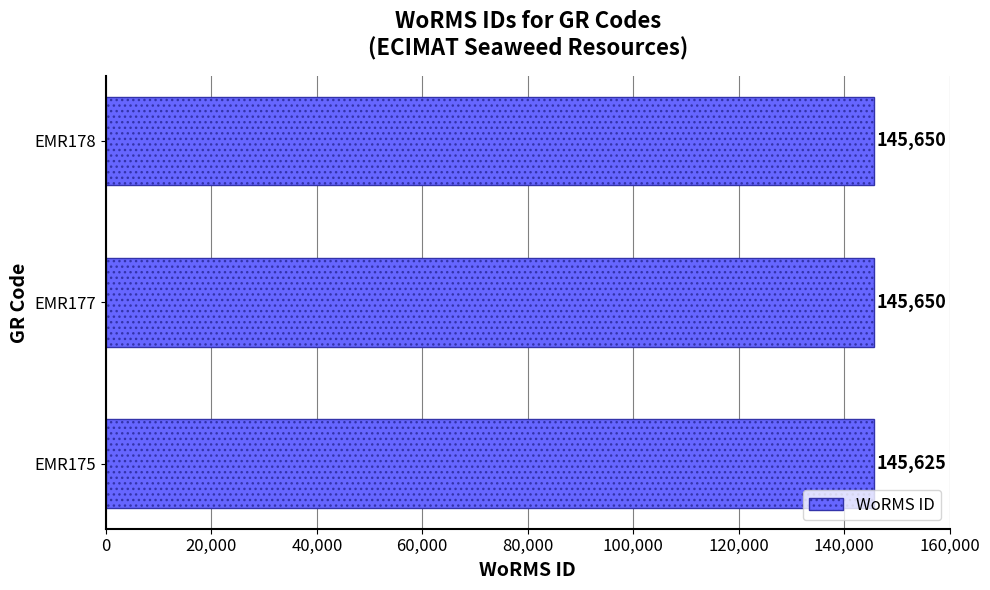

The value at EMR178 is 209812. True or false?

False